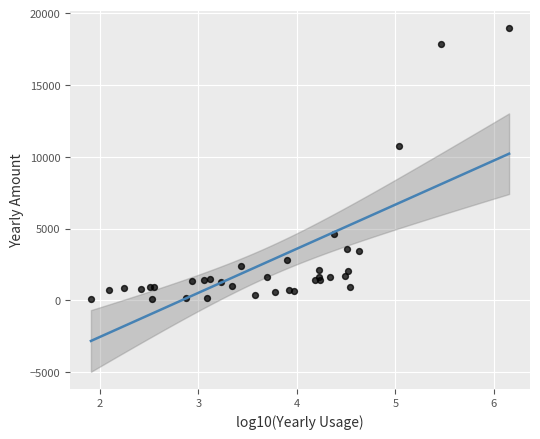

What Y value in the scatter plot is closest to 9527?

10717.5